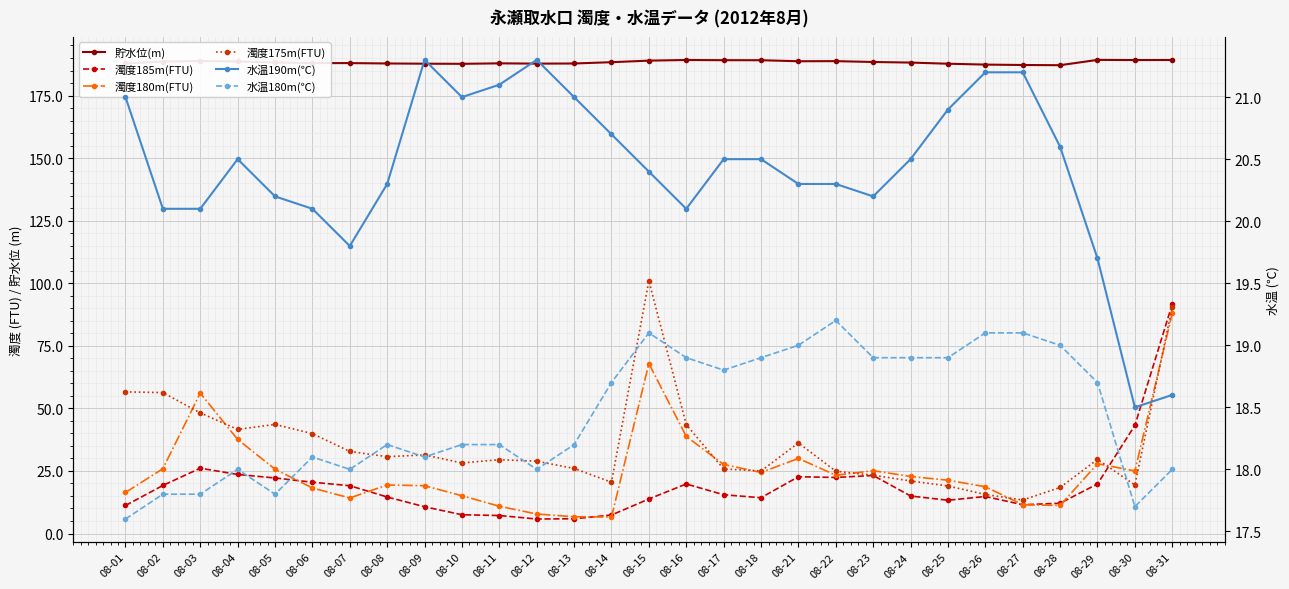

Between 08-06 and 08-10, which is larger?

08-06